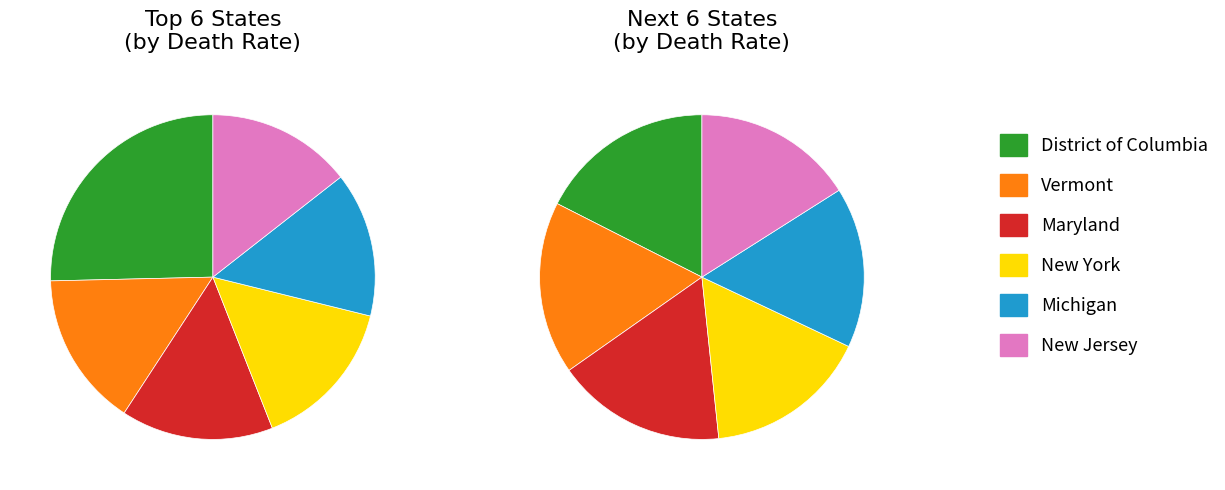

How many segments does this pie chart have?

12